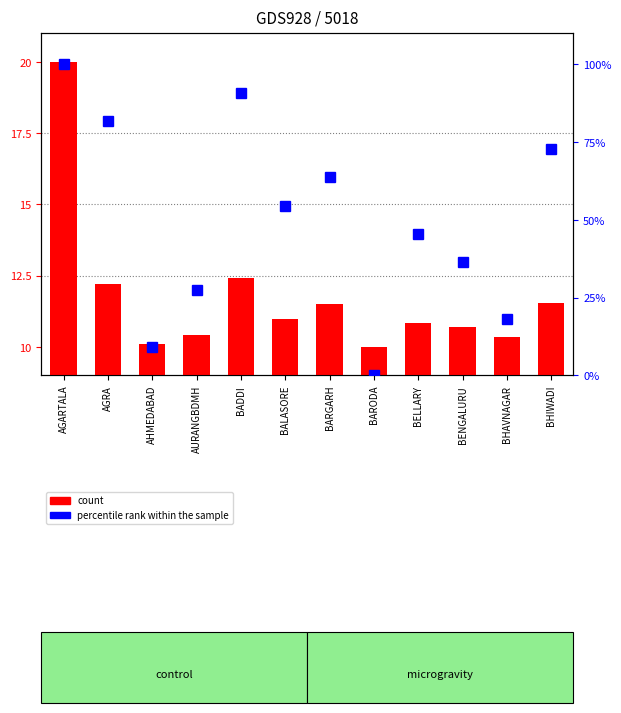

The percentile rank within the sample series shows 71.3 at BALASORE. True or false?

False